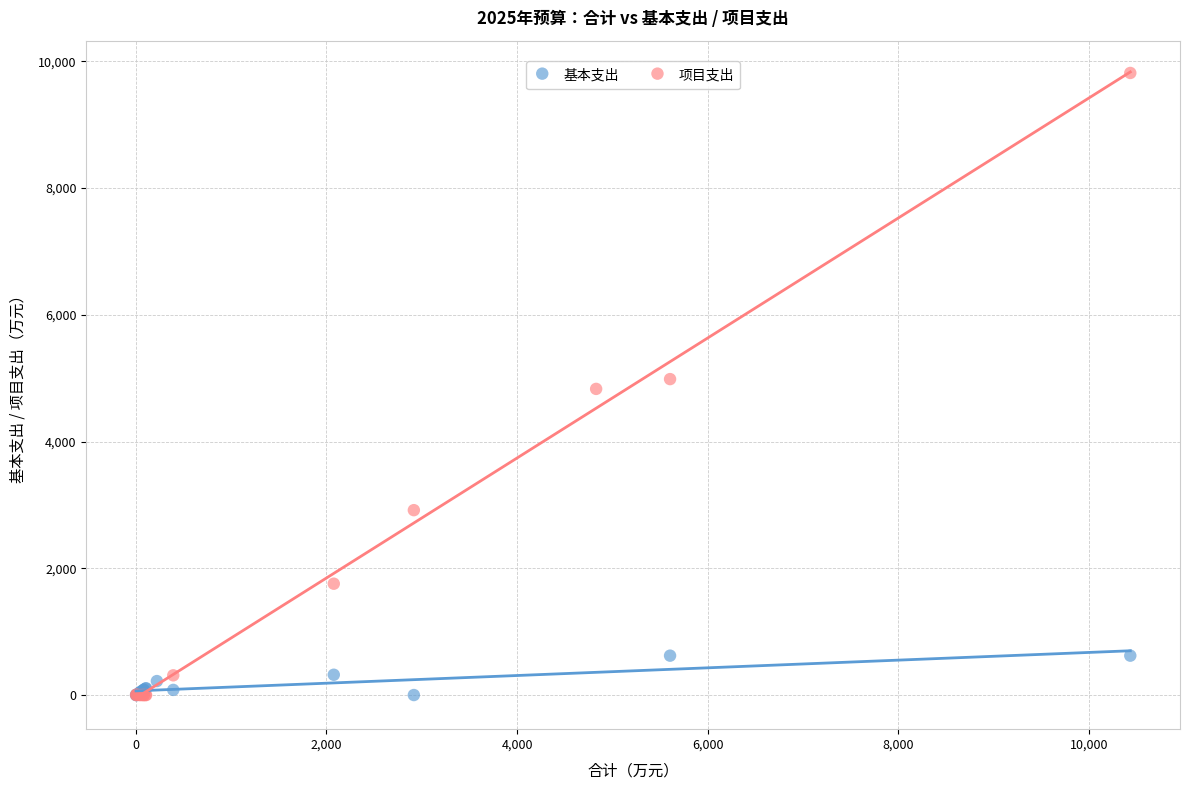

Which series has the widest spread of Y values?

项目支出